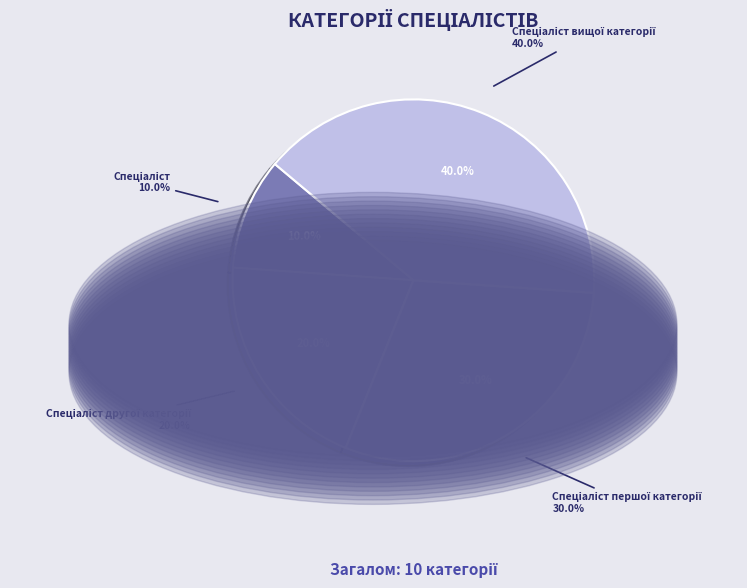

Rank the categories by value from highest to lowest.

Спеціаліст вищої категорії, Спеціаліст першої категорії, Спеціаліст другої категорії, Спеціаліст